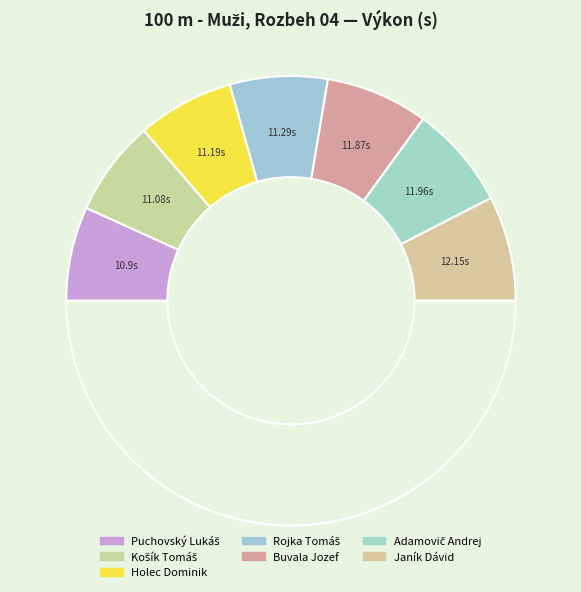

Count the number of slices in the pie.

8